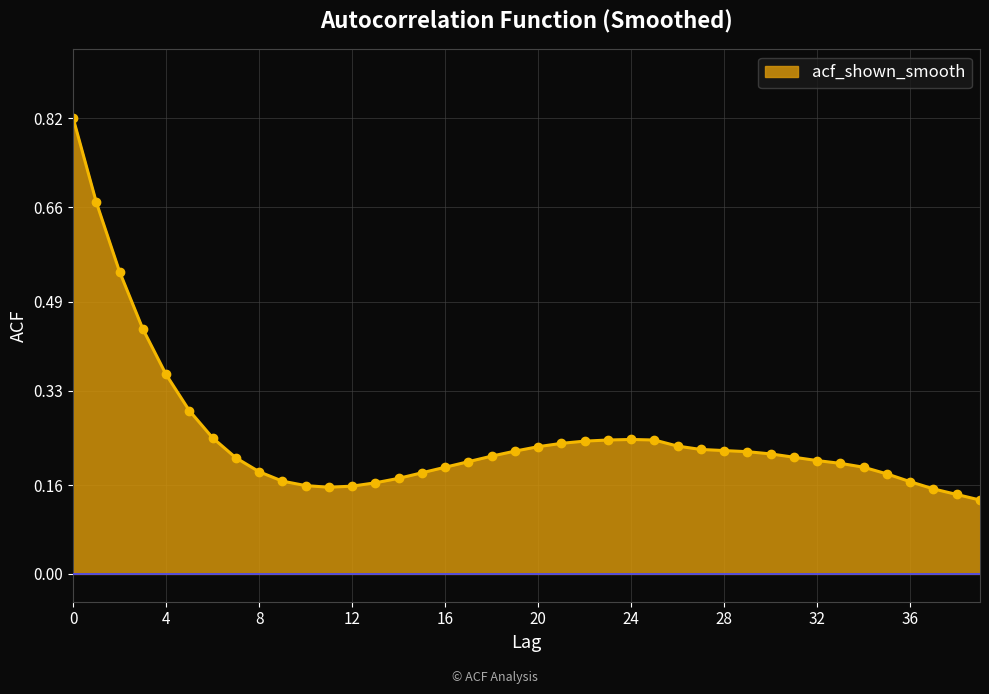

True or false: the data has more than 0 interior local peaks.

True